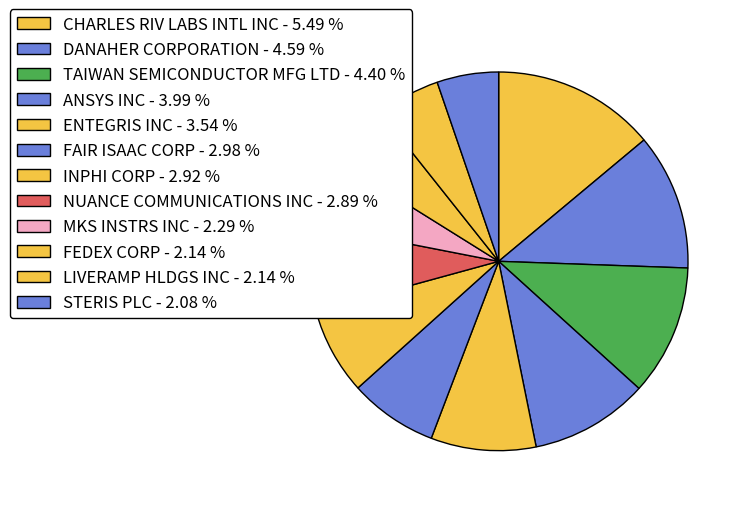

The DANAHER CORPORATION slice represents 5% of the pie. True or false?

False